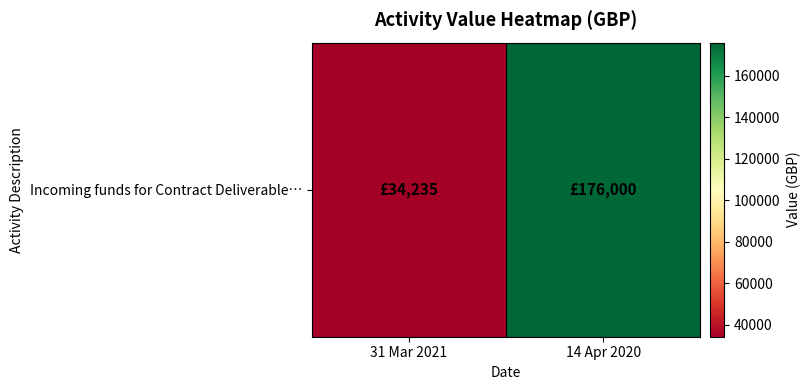

What is the sum of all values?

210235